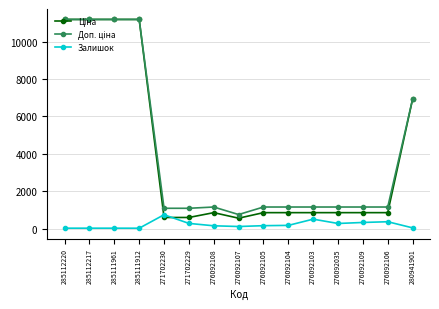

What is the label of the 11th point from the left?

276092103